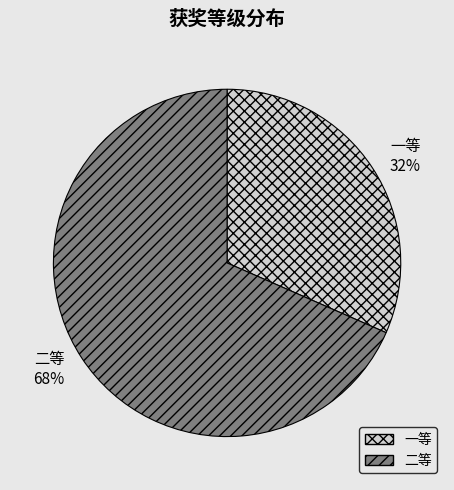

What is the ratio of the value at 一等 to the value at 二等?

0.5